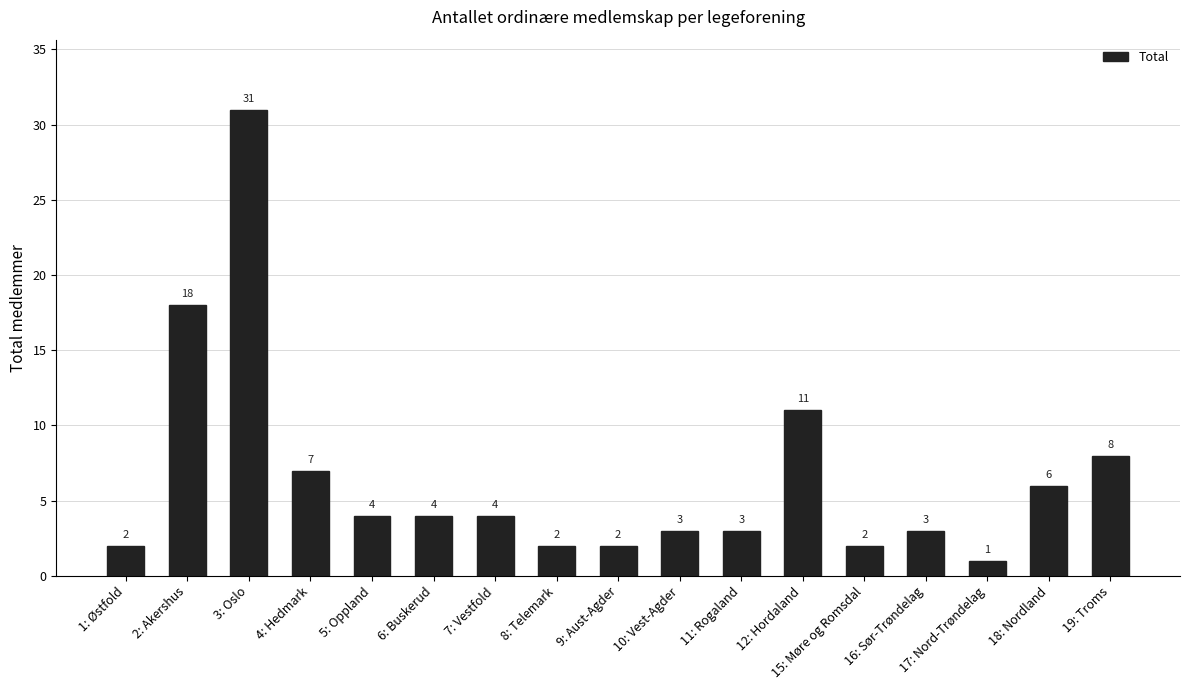

How many distinct data groups are displayed?

1